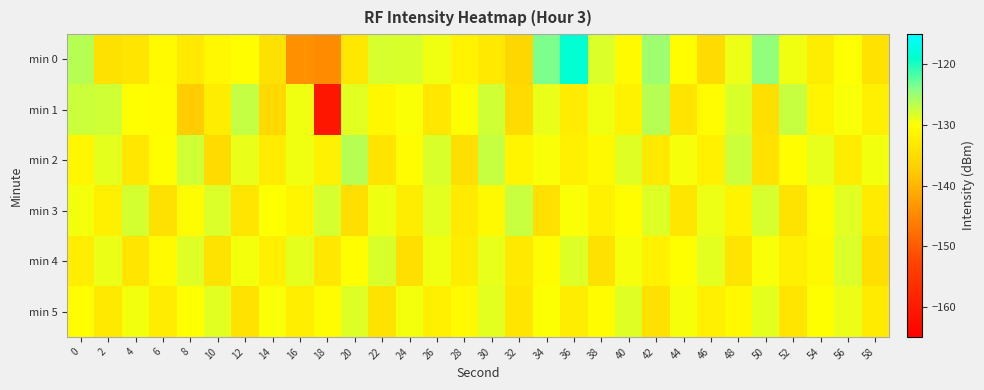

Which has a higher value, 20 or 4?

20